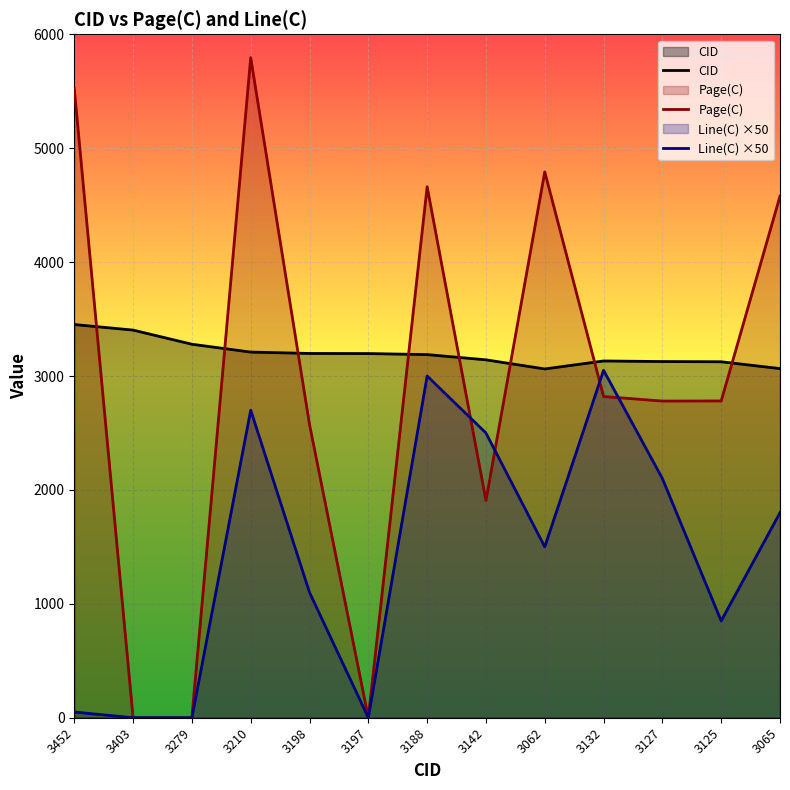

How many lines are shown in the chart?

3